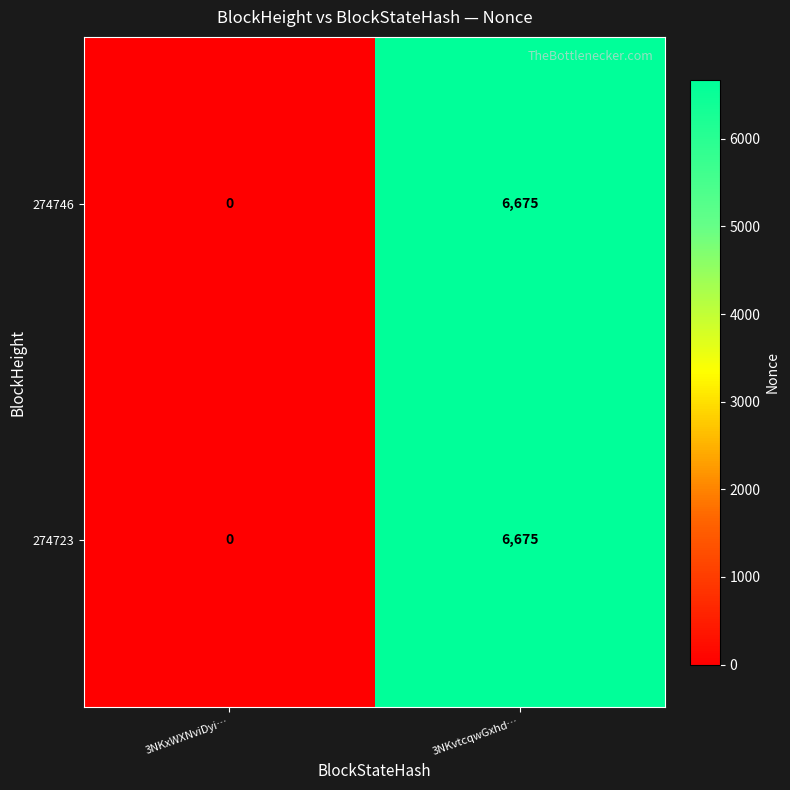

Which label corresponds to the largest value in the chart?

3NKvtcqwGxhd…